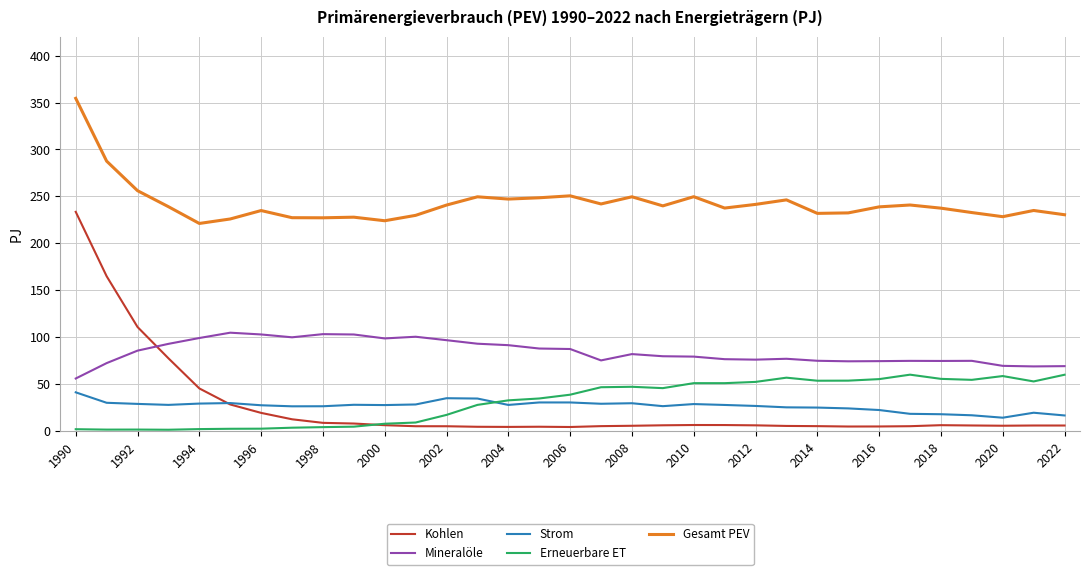

True or false: Mineralöle and Gesamt PEV intersect in this chart.

False